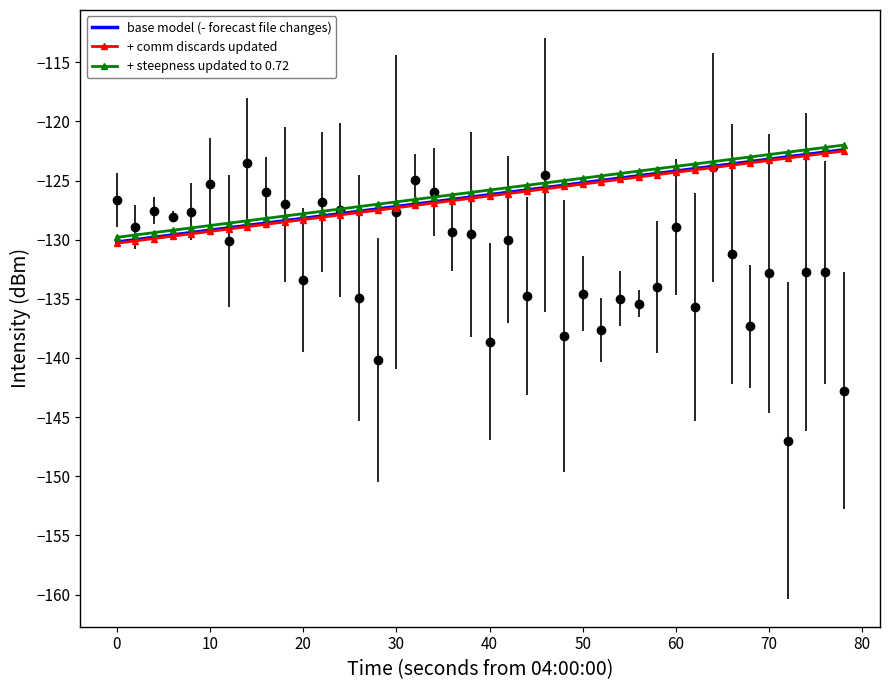

What is the maximum value shown in the chart?

-122.0